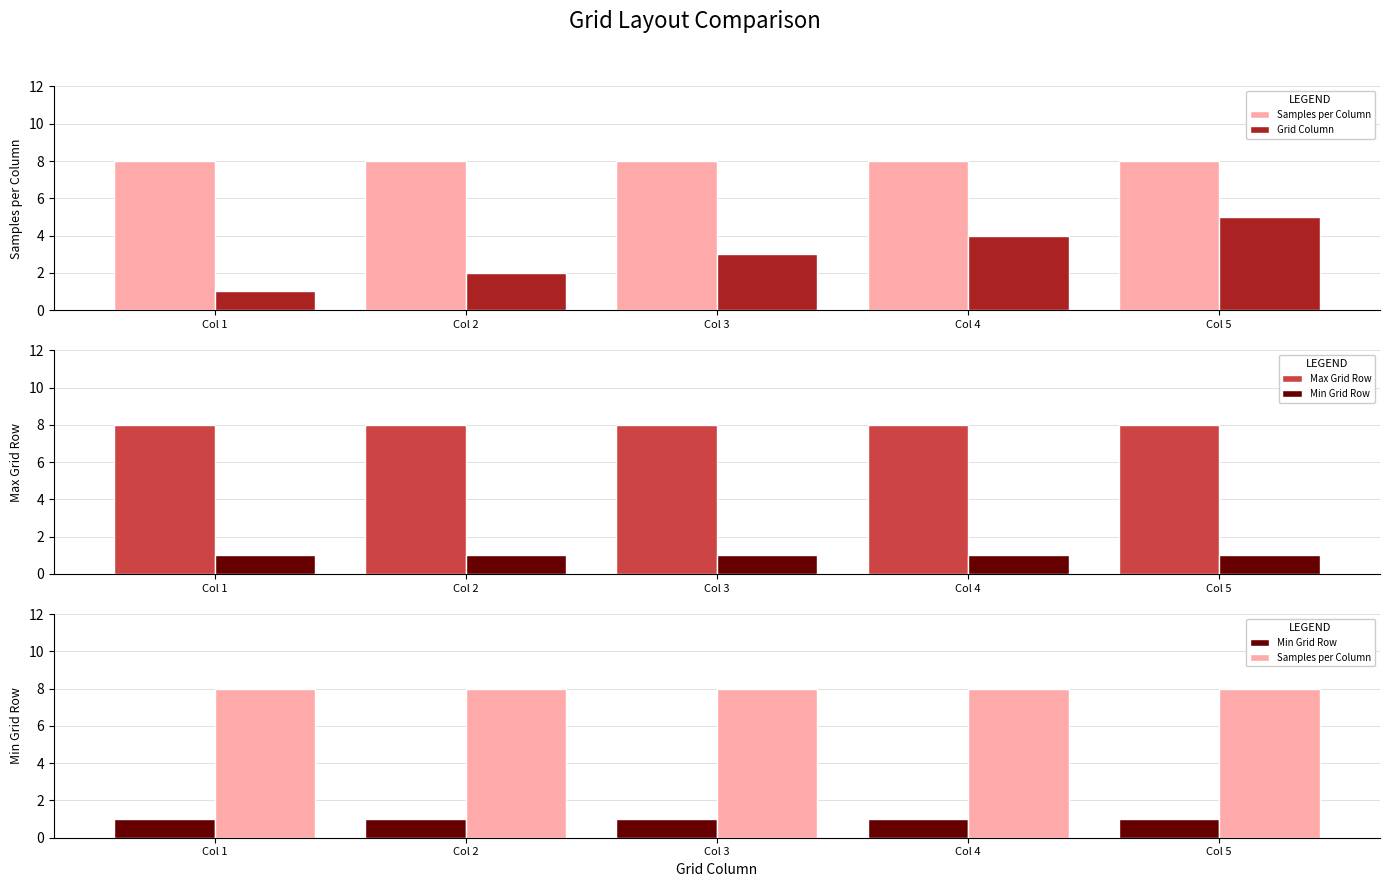

What are all the series names shown in the legend?

Samples per Column, Grid Column, Max Grid Row, Min Grid Row